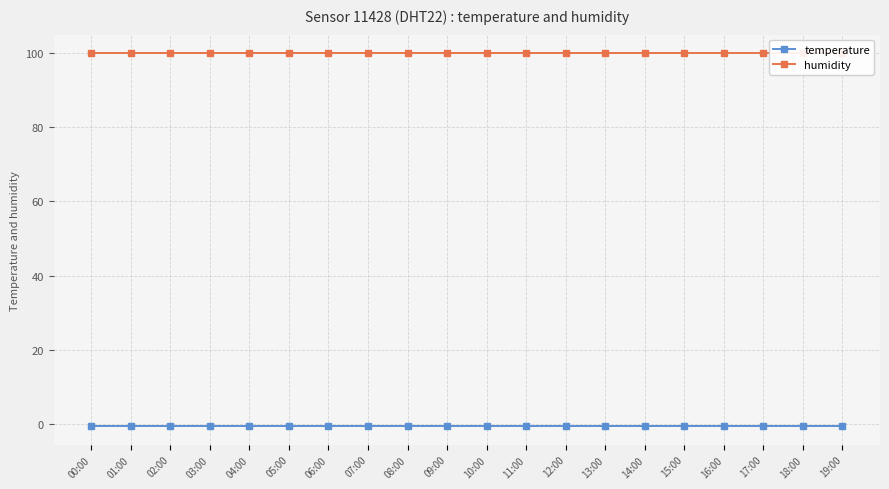

What position from the right is 14:00?

6